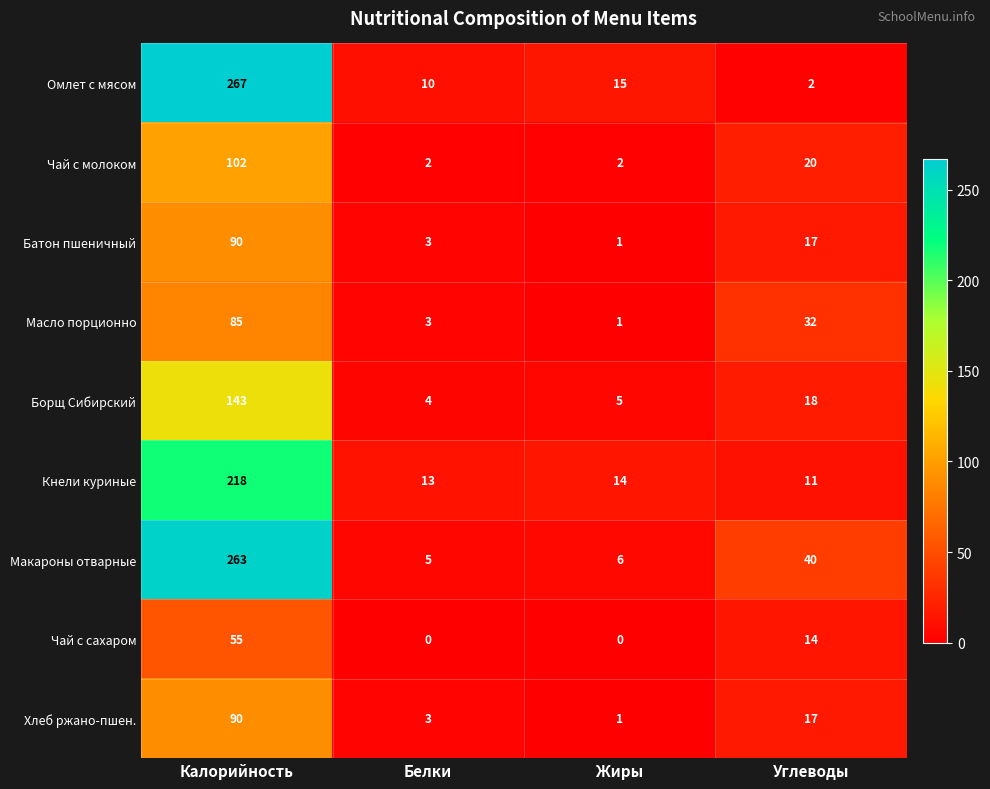

How many data points does each series have?

4